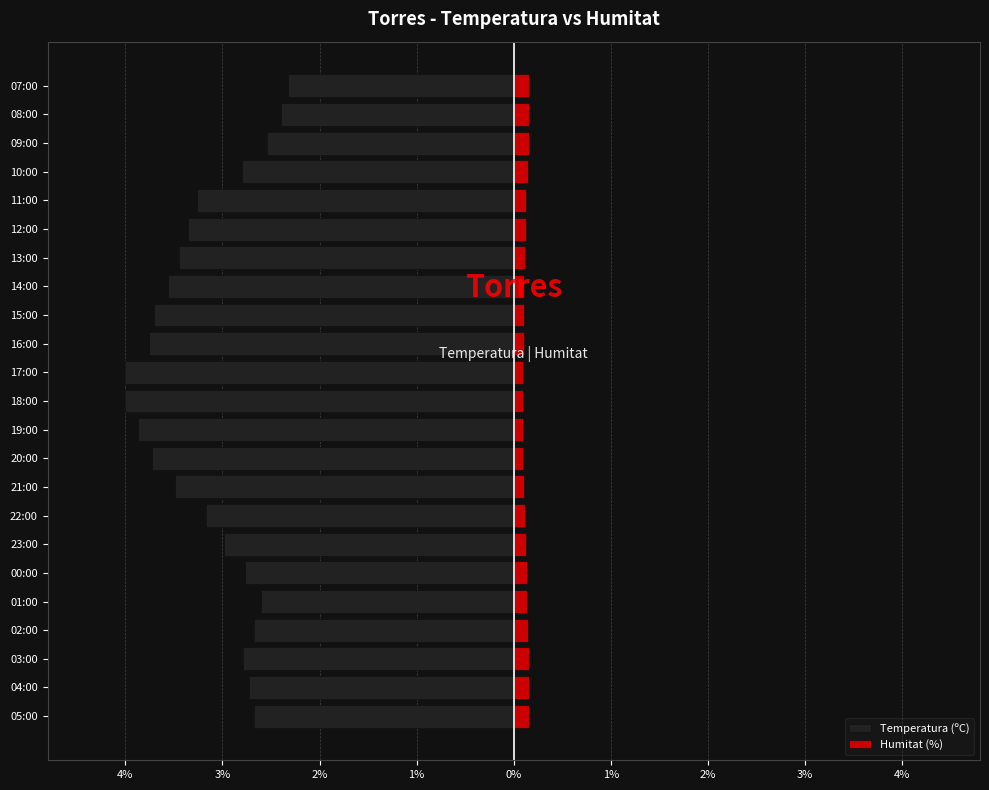

How many bars are there in each group?

2